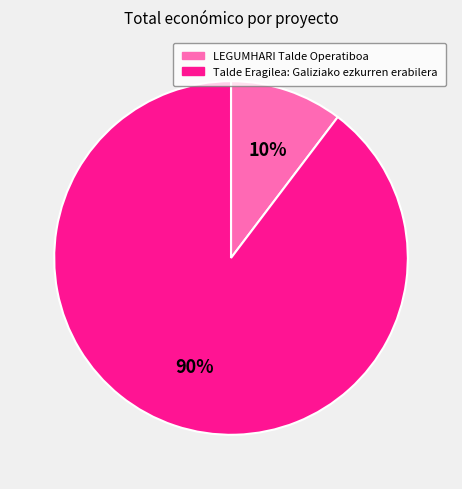

To the nearest percent, what portion does LEGUMHARI Talde Operatiboa represent?

10%